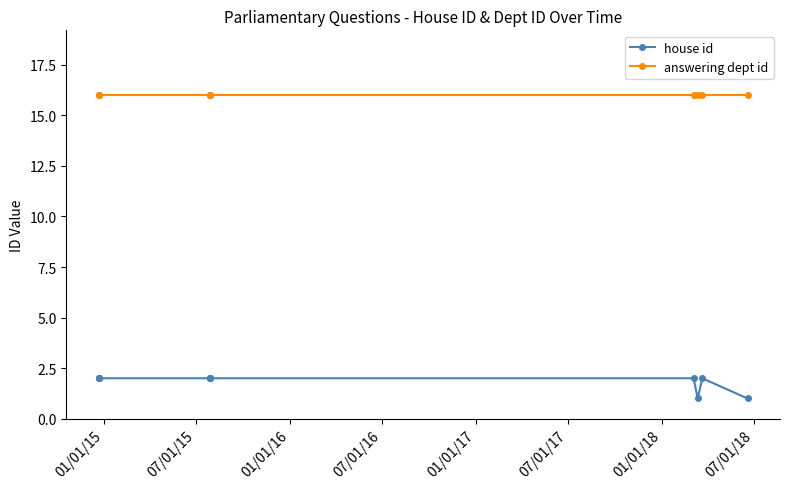

What value does the answering dept id series have at 07/01/17?

16